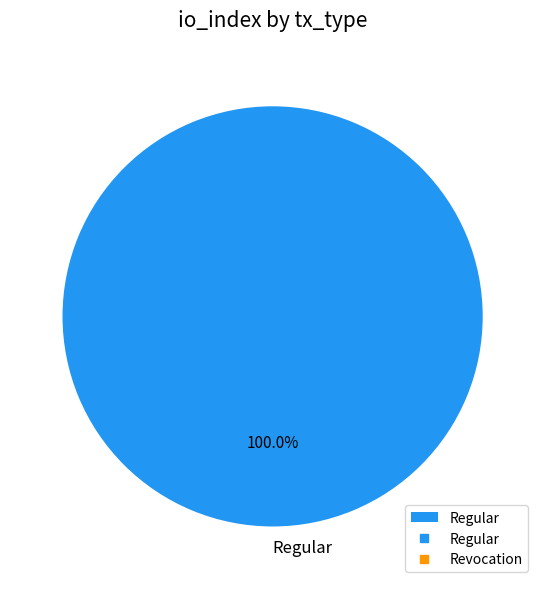

What is the majority slice?

Regular